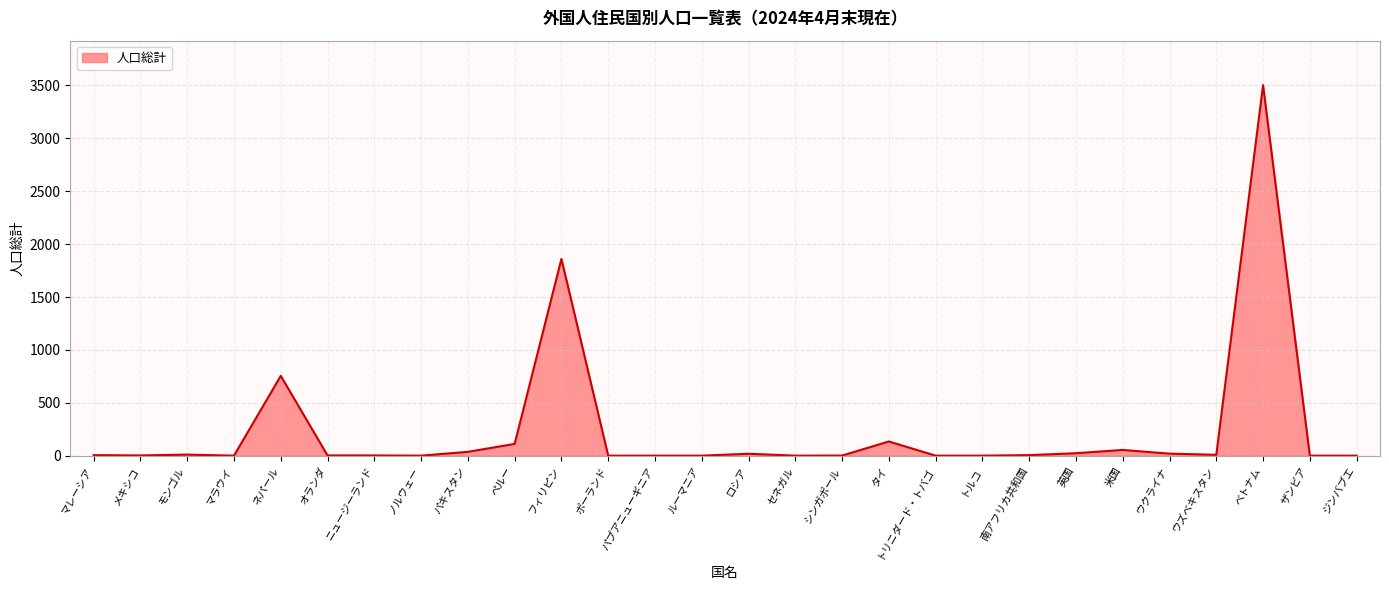

What is the sum of the values at パキスタン and ザンビア?

38